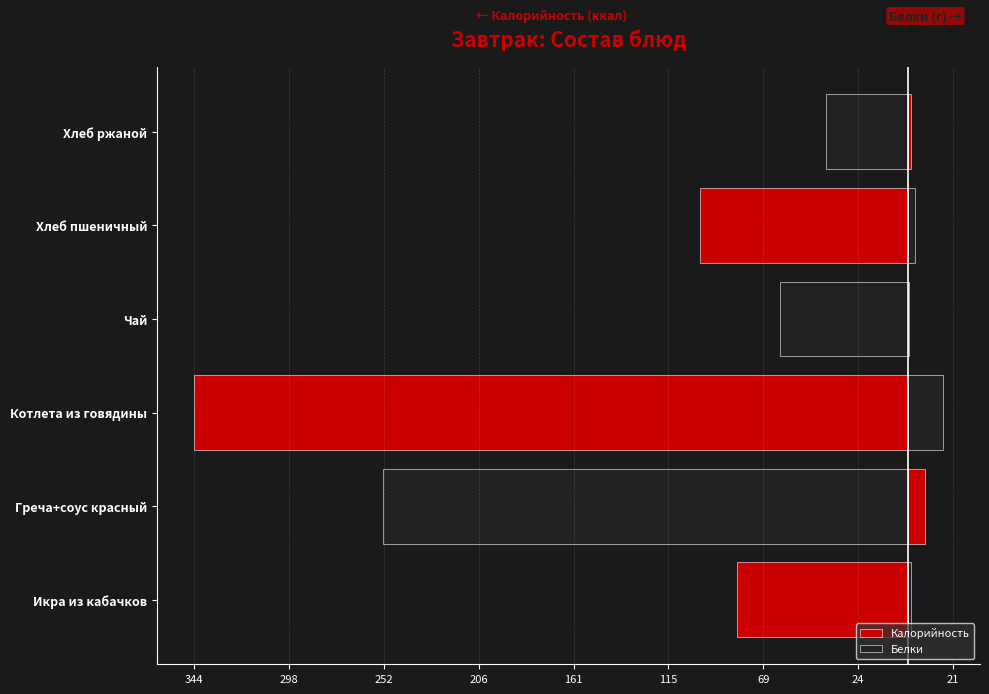

List the series in order of their overall mean, highest first.

Белки, Калорийность